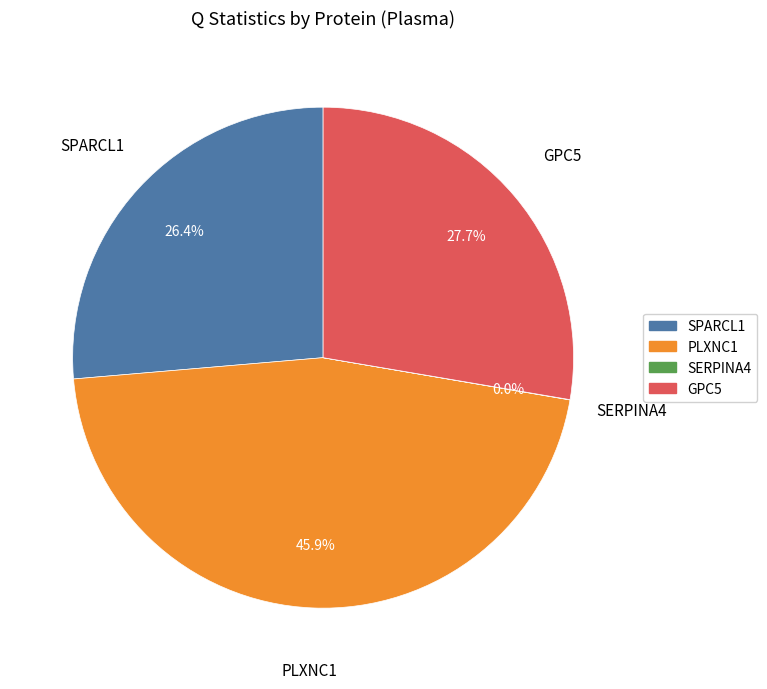

True or false: PLXNC1 accounts for 46% of the total.

True